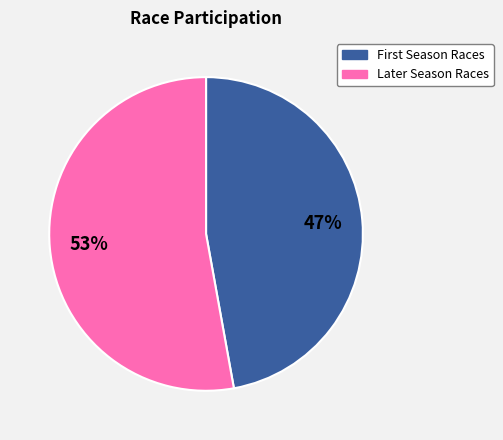

What is the smallest slice in the pie chart?

First Season Races